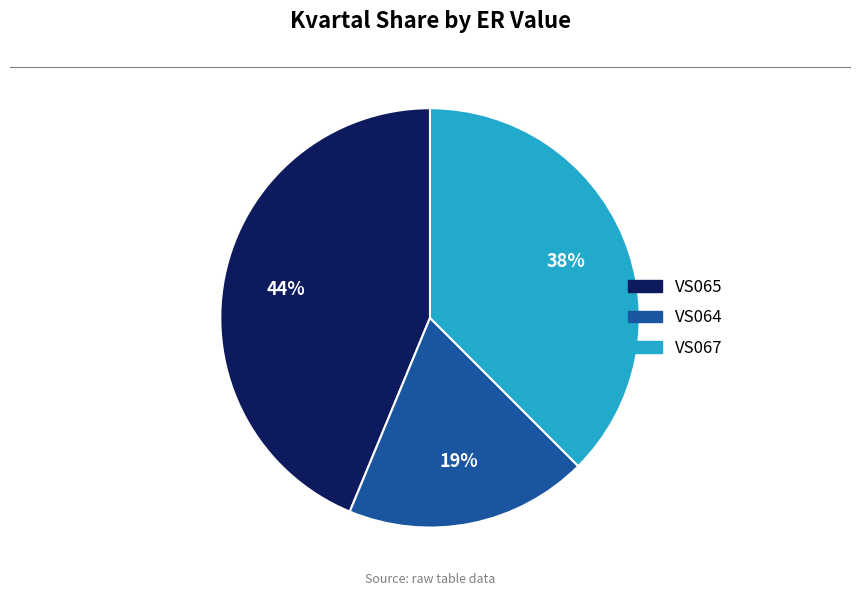

Is there a majority slice in this chart?

No